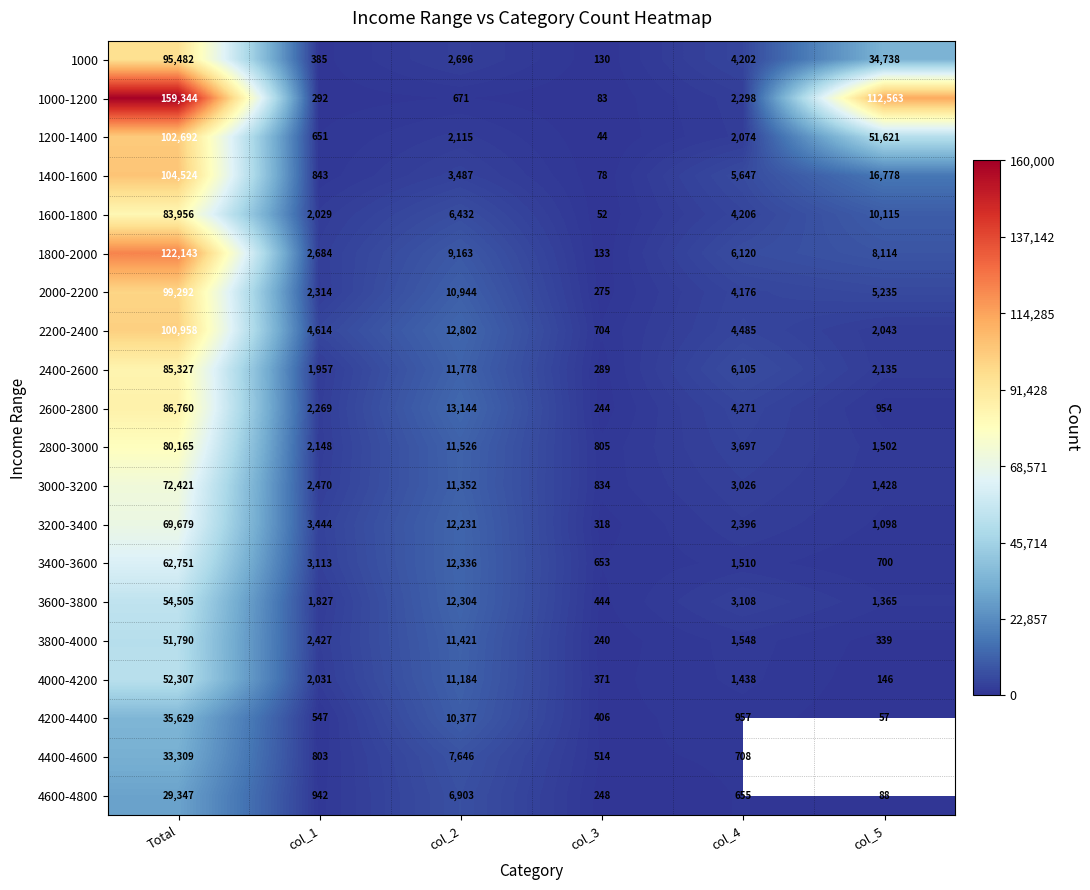

How many values in the 2400-2600 series are below 6105?

3